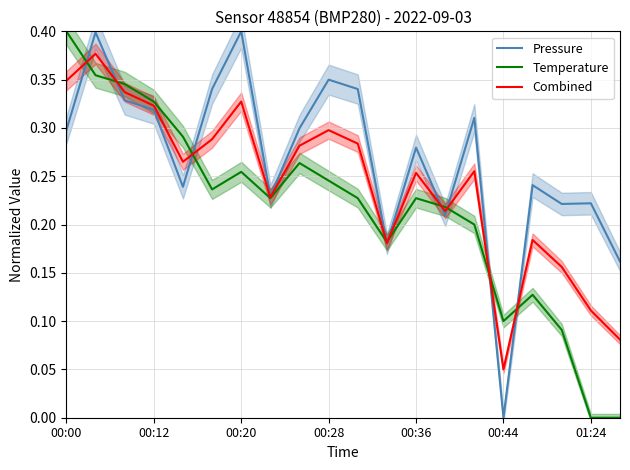

What is the value of the Temperature point at the 11th from the left?

0.2